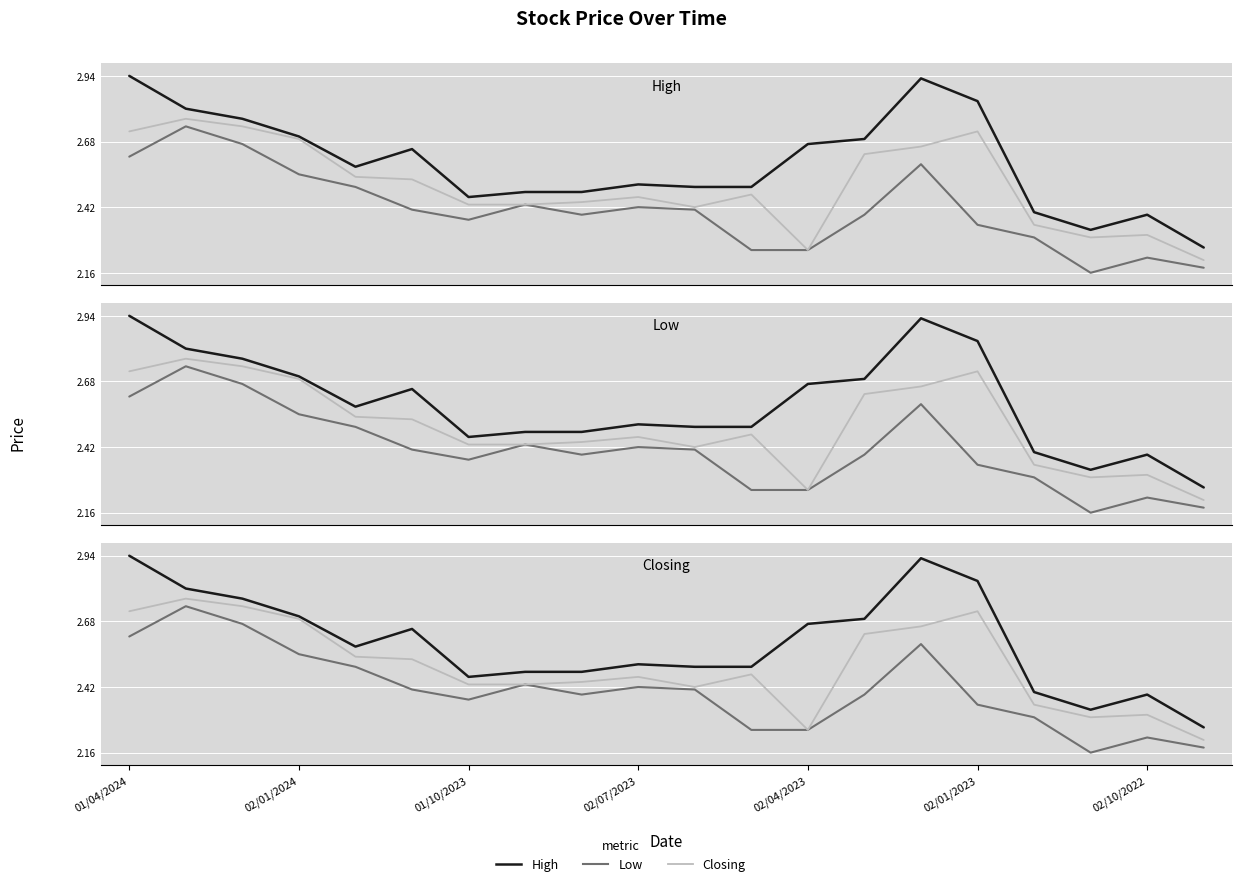

What is the value of the Low point at the 4th from the left?

2.5